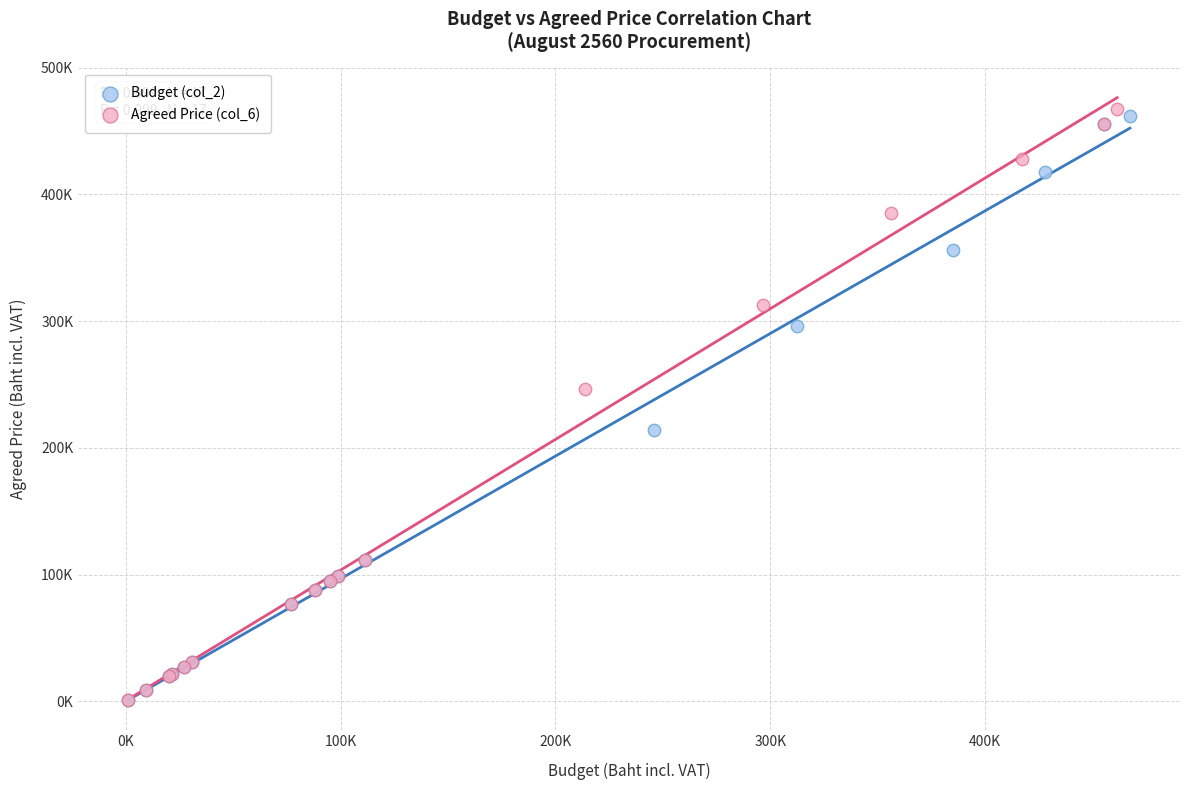

What are all the series names shown in the legend?

Budget (col_2), Agreed Price (col_6)